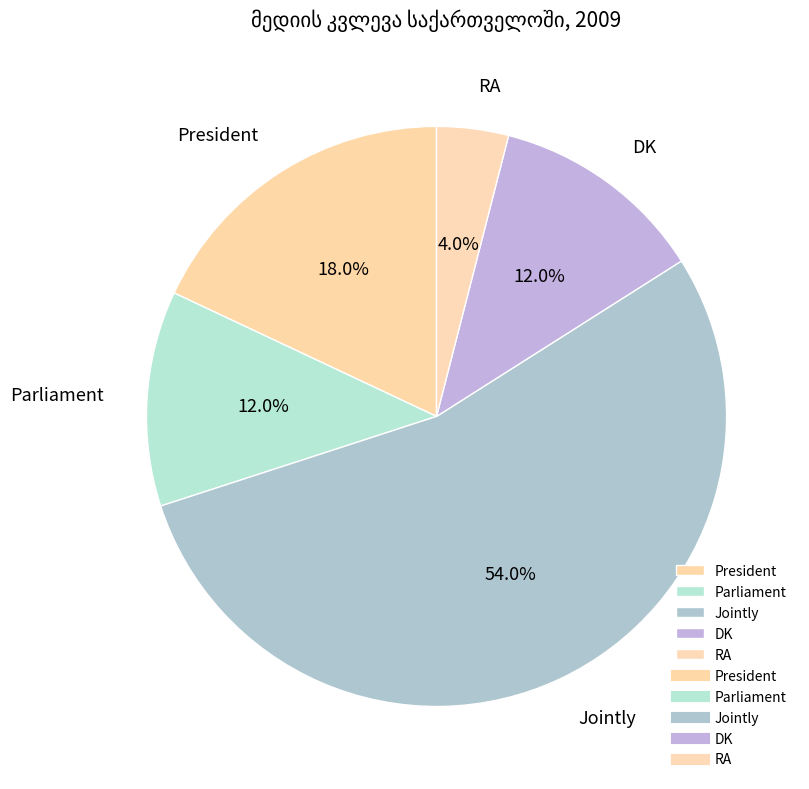

Do RA and Jointly together represent more than half of the pie?

Yes